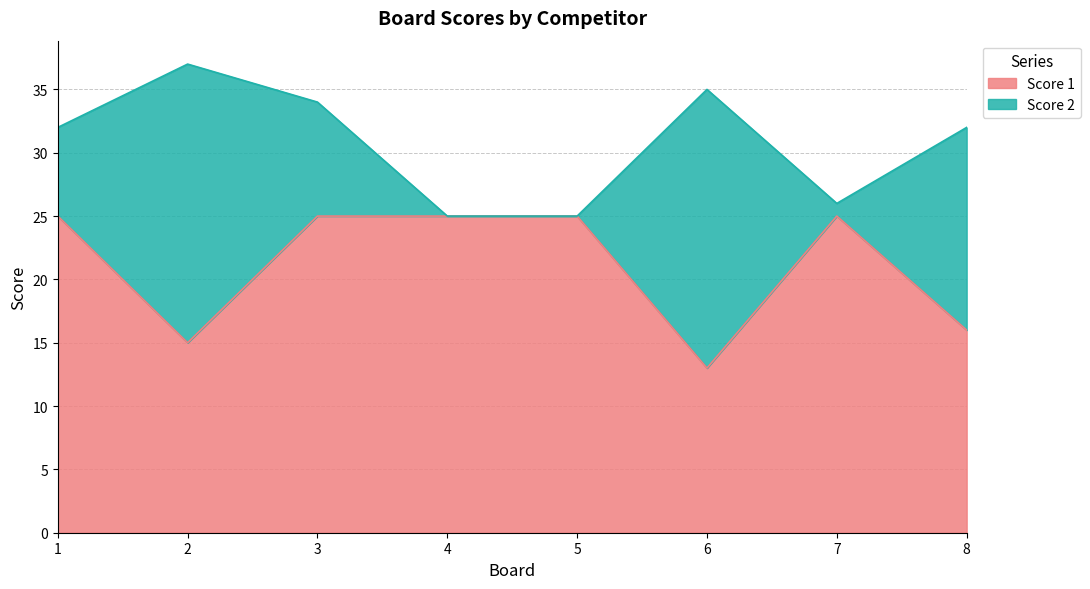

At which category does the data reach its first local valley?

2